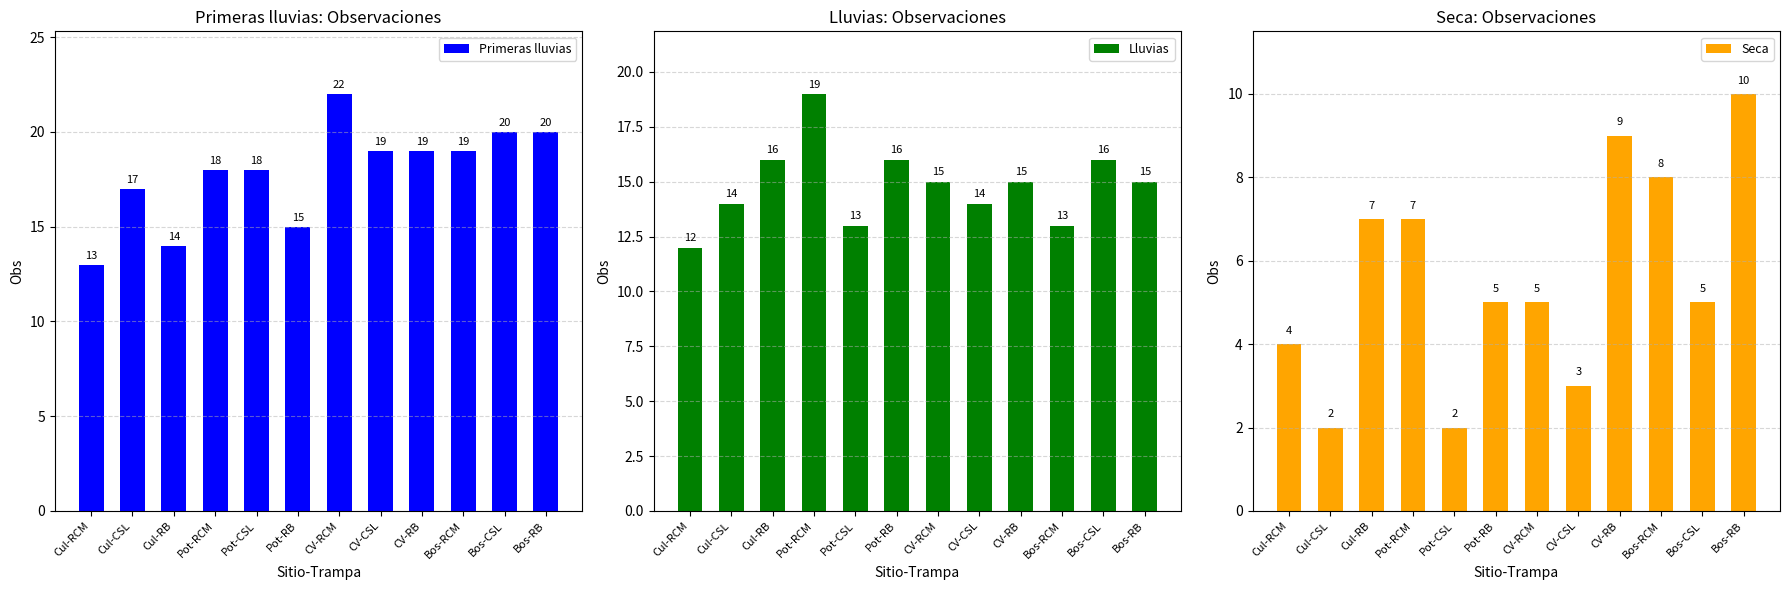

What position from the right is CV-RB?

4